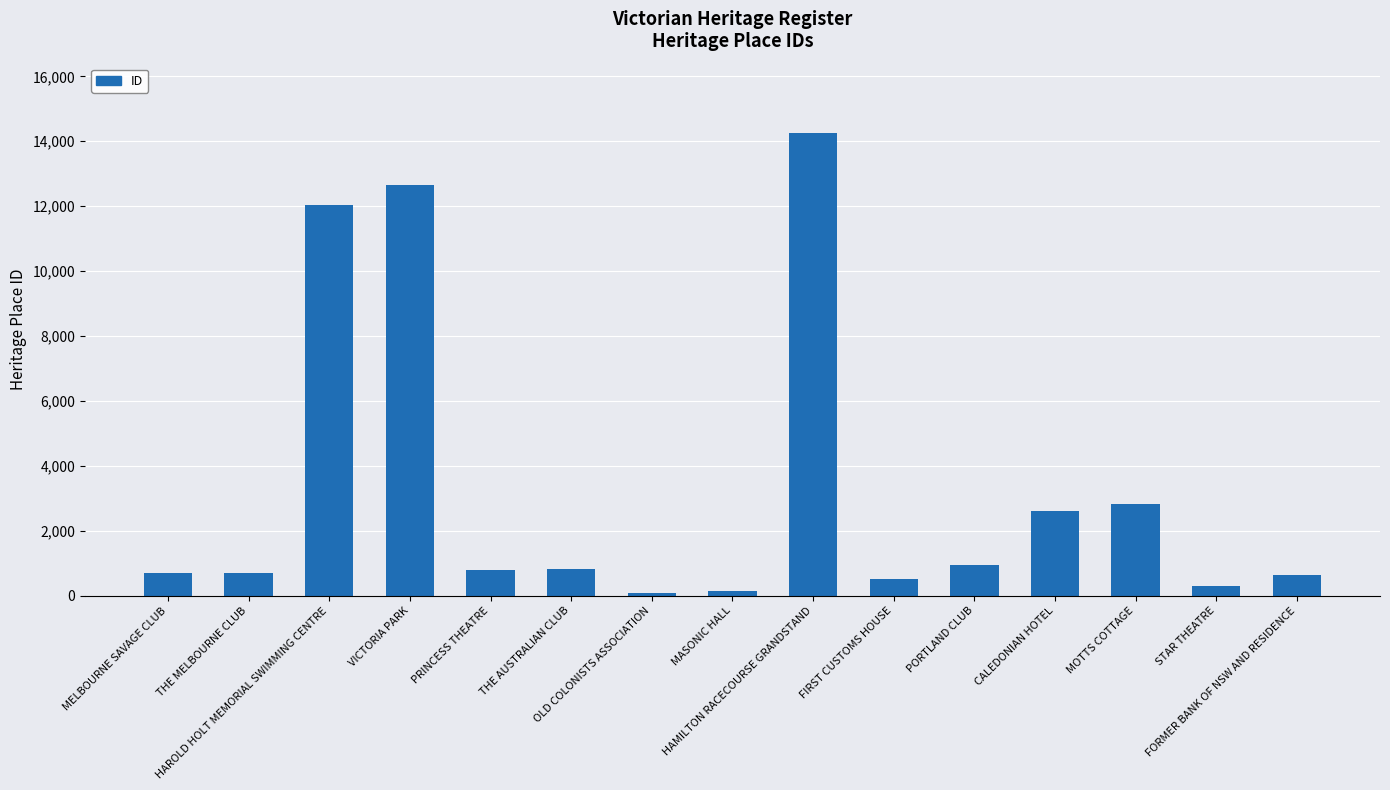

Where does the data first go above 805?

HAROLD HOLT MEMORIAL SWIMMING CENTRE